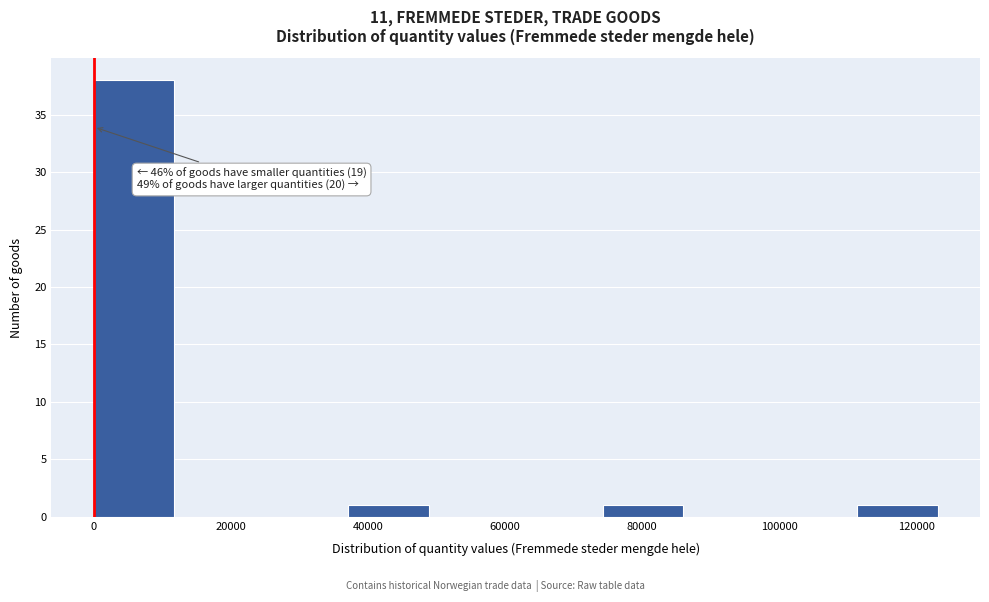

Over which range of the x-axis is the bar tallest?

0 to 12000